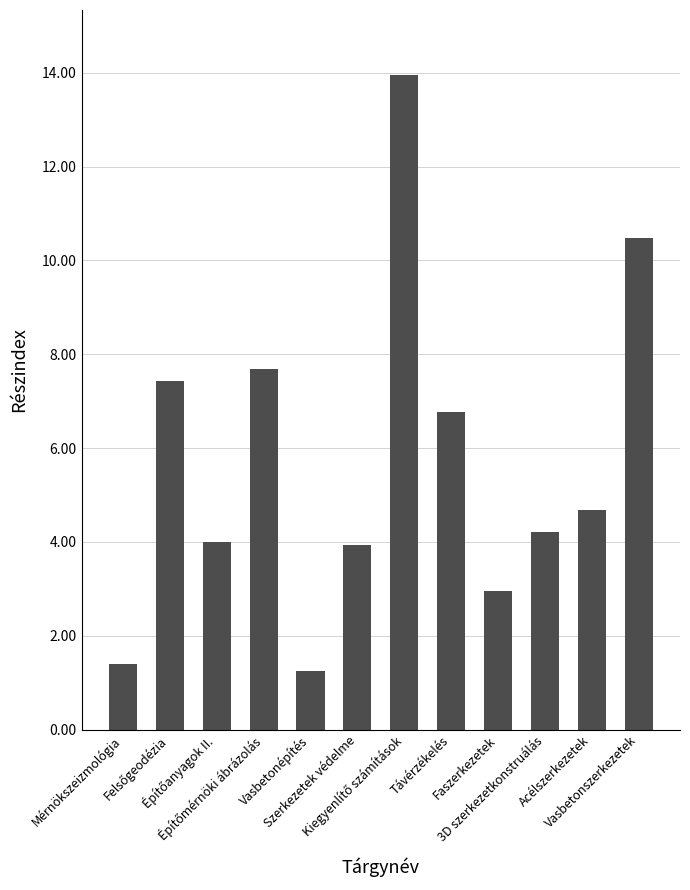

What position from the left is 3D szerkezetkonstruálás?

10